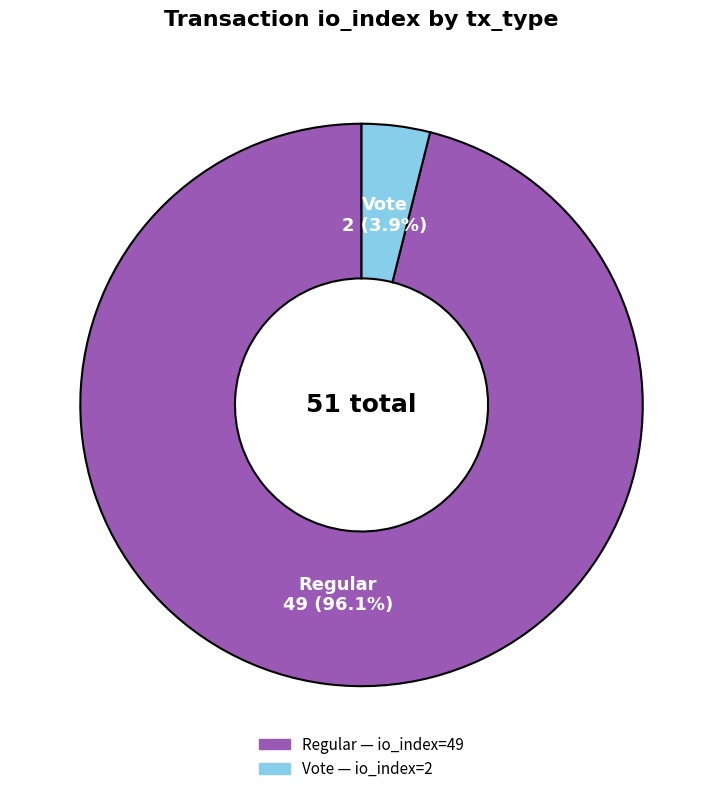

Is there a majority slice in this chart?

Yes